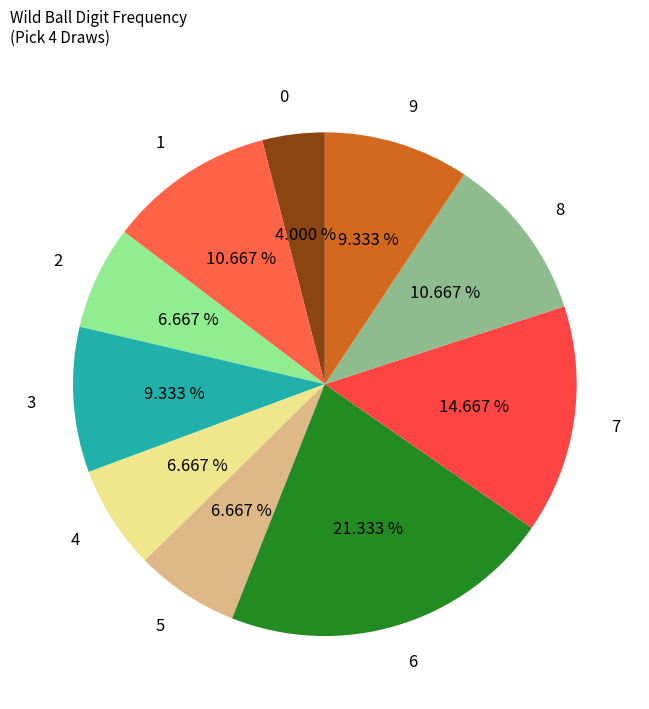

What is the largest slice in the pie chart?

6